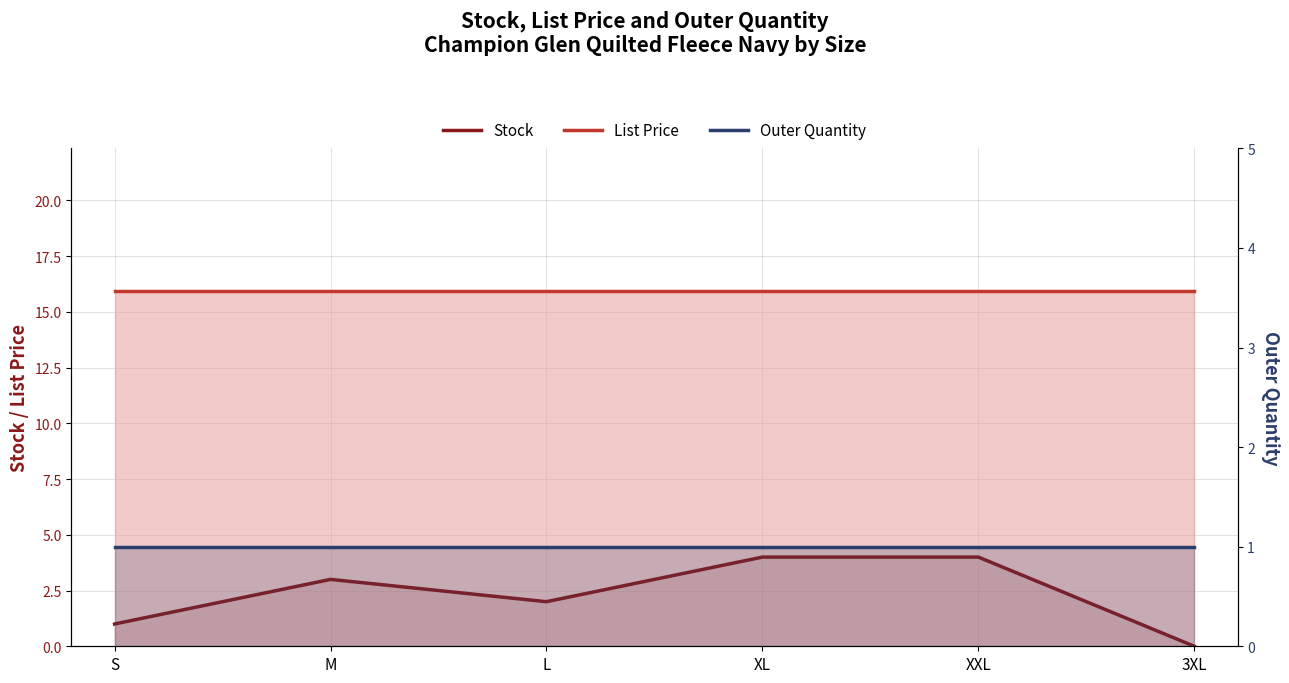

The Stock series shows 0.0 at 3XL. True or false?

True